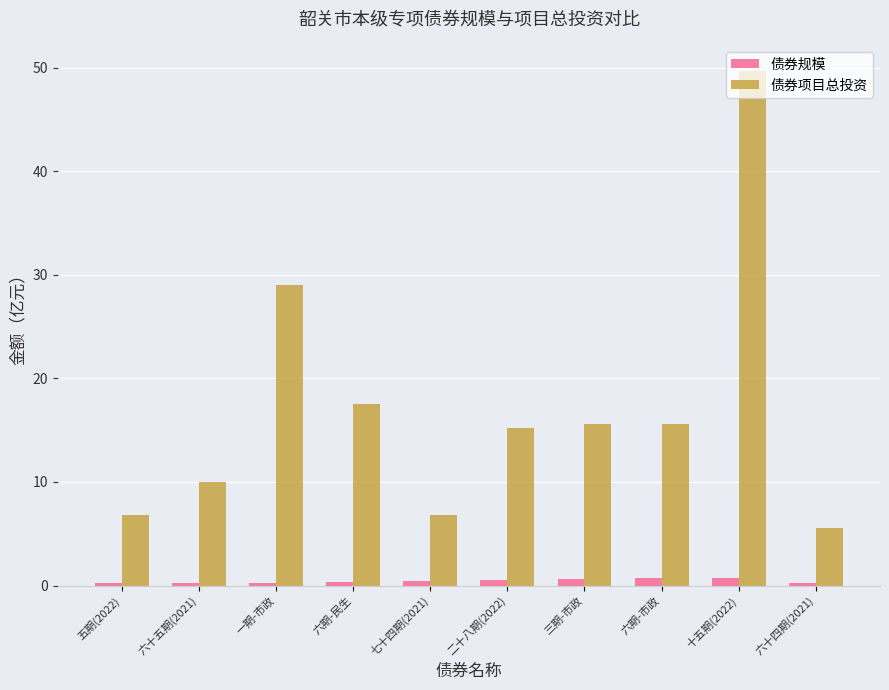

The value of 债券规模 at 三期-市政 is 0.6. True or false?

True